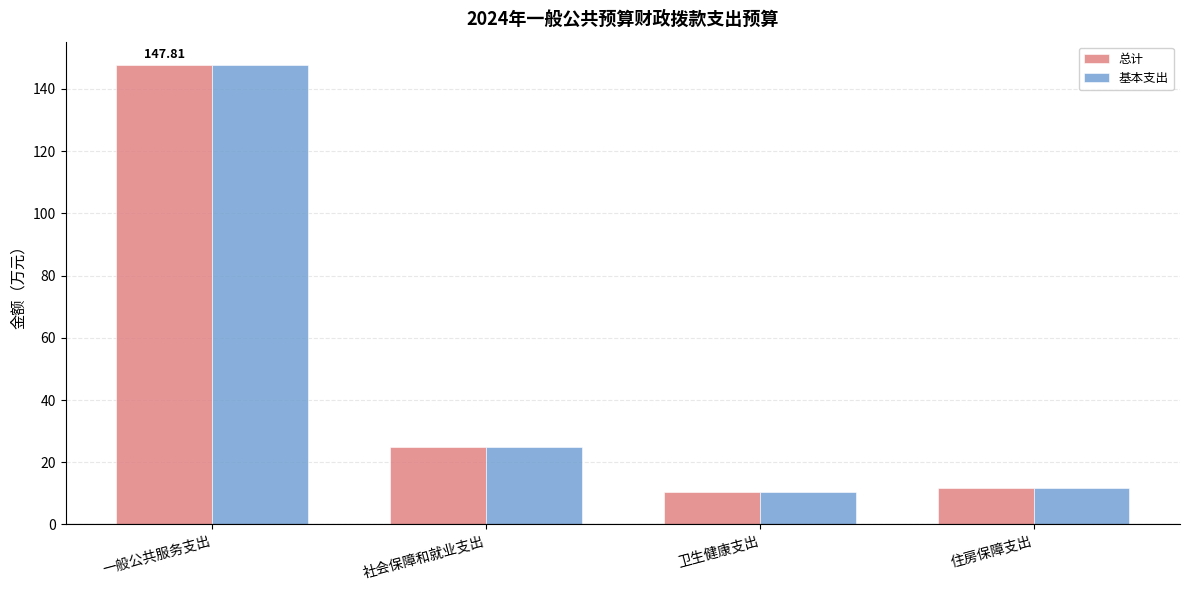

What position from the left is 住房保障支出?

4